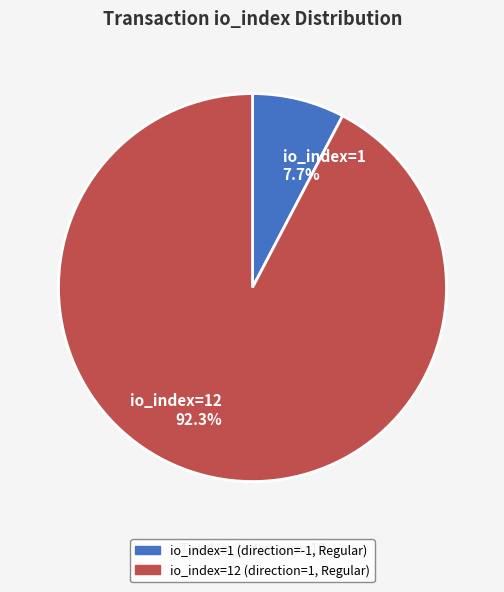

Rank the categories by value from highest to lowest.

io_index=12 92.3%, io_index=1 7.7%